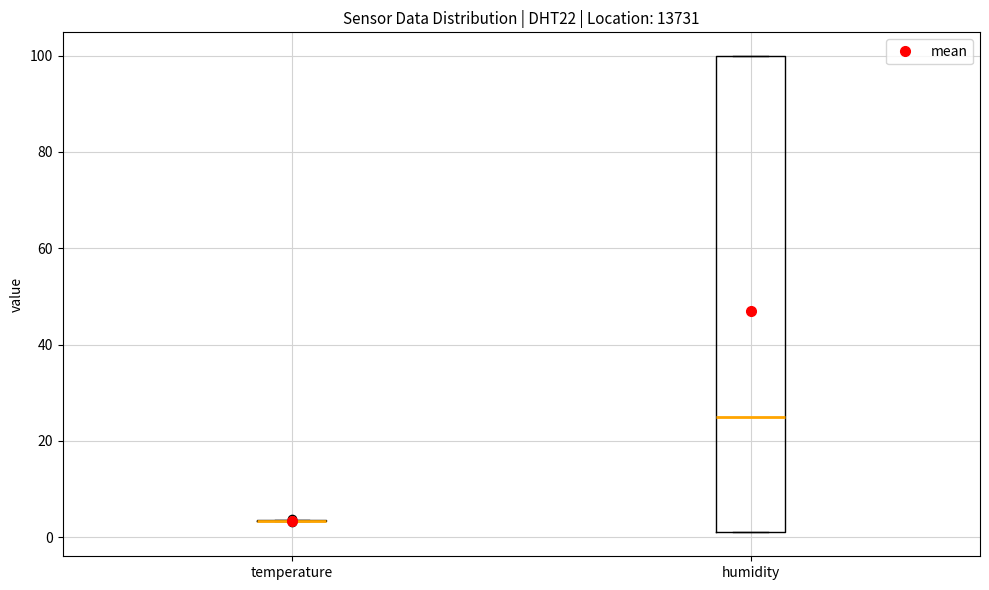

Reading left to right, transcribe this box plot: for each box, give where its median line is, the range the box spans, and where its two whiskers end, as read against the y-axis. The values are not printed on the chart, so give them approximately, as read against the axis.

temperature: box collapsed to a line at 4, whiskers 4 to 4
humidity: median 24, box 2 to 100, whiskers 2 to 100